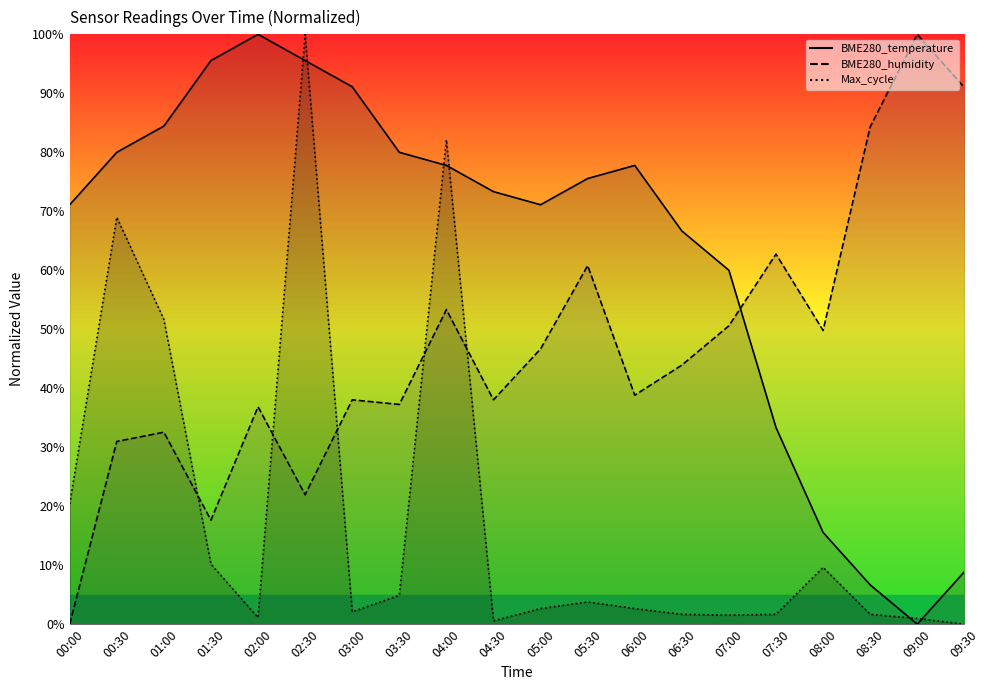

What are all the series names shown in the legend?

BME280_temperature, BME280_humidity, Max_cycle